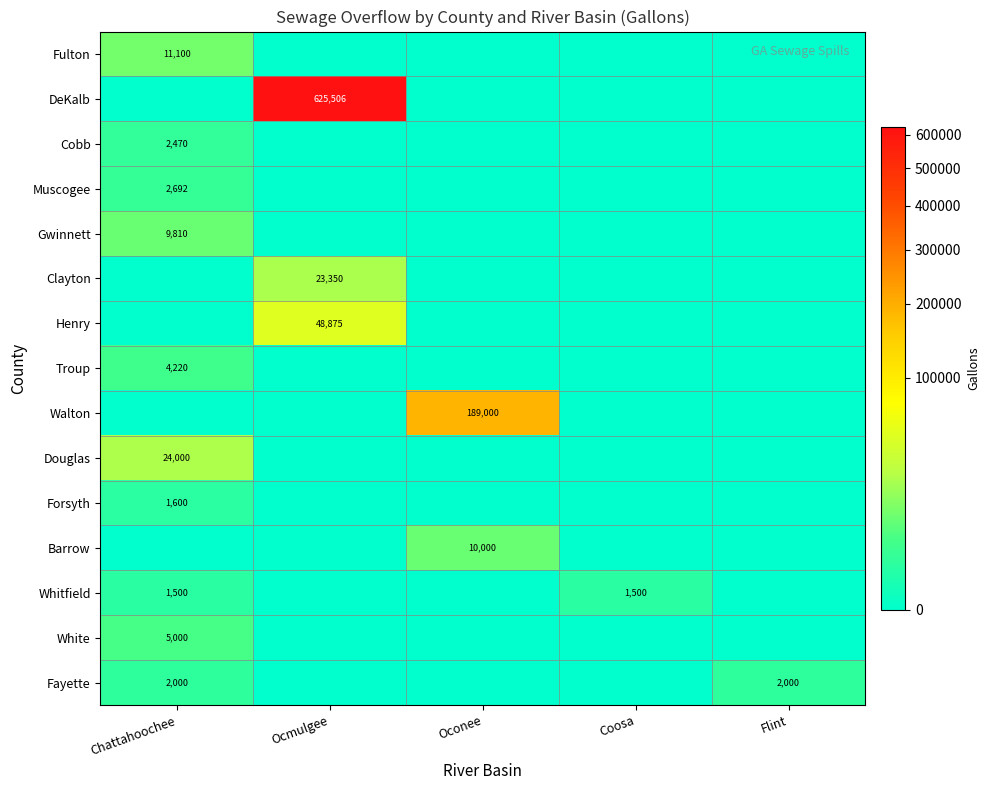

True or false: Muscogee has a value of 2692 at Chattahoochee.

True